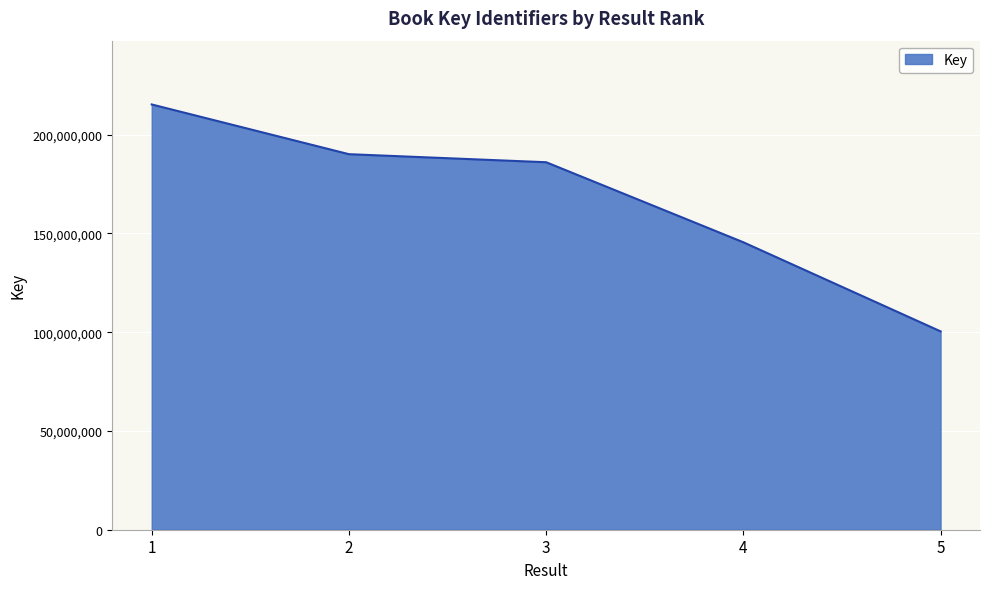

What is the average value?

167480893